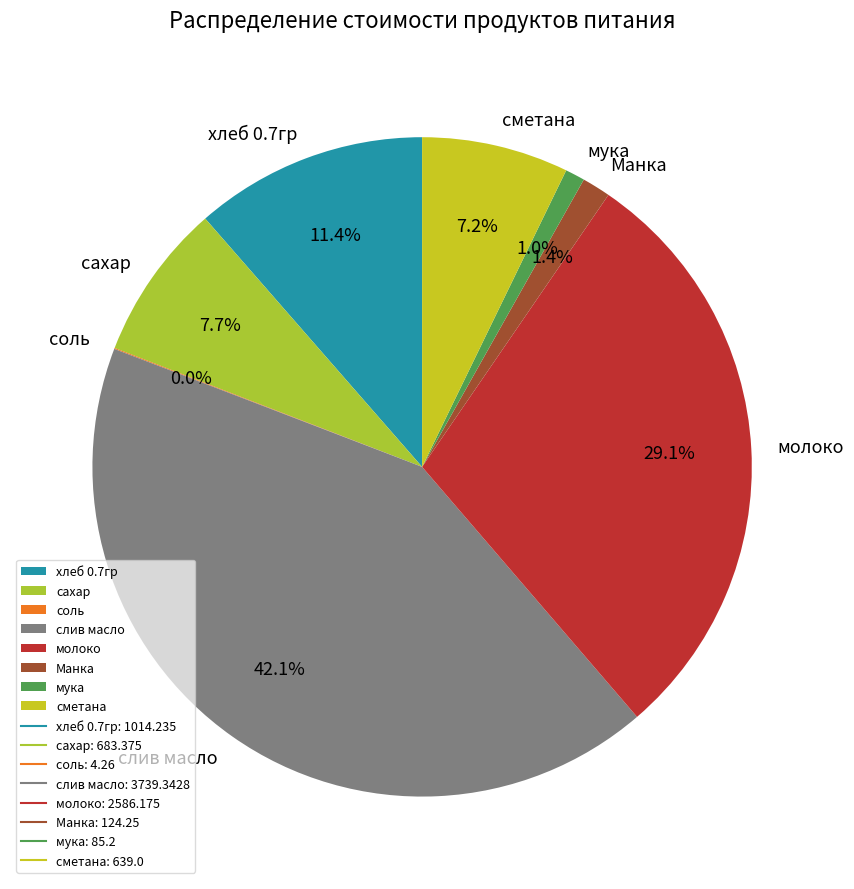

To the nearest percent, what is the difference between the largest and smallest slice percentages?

42%